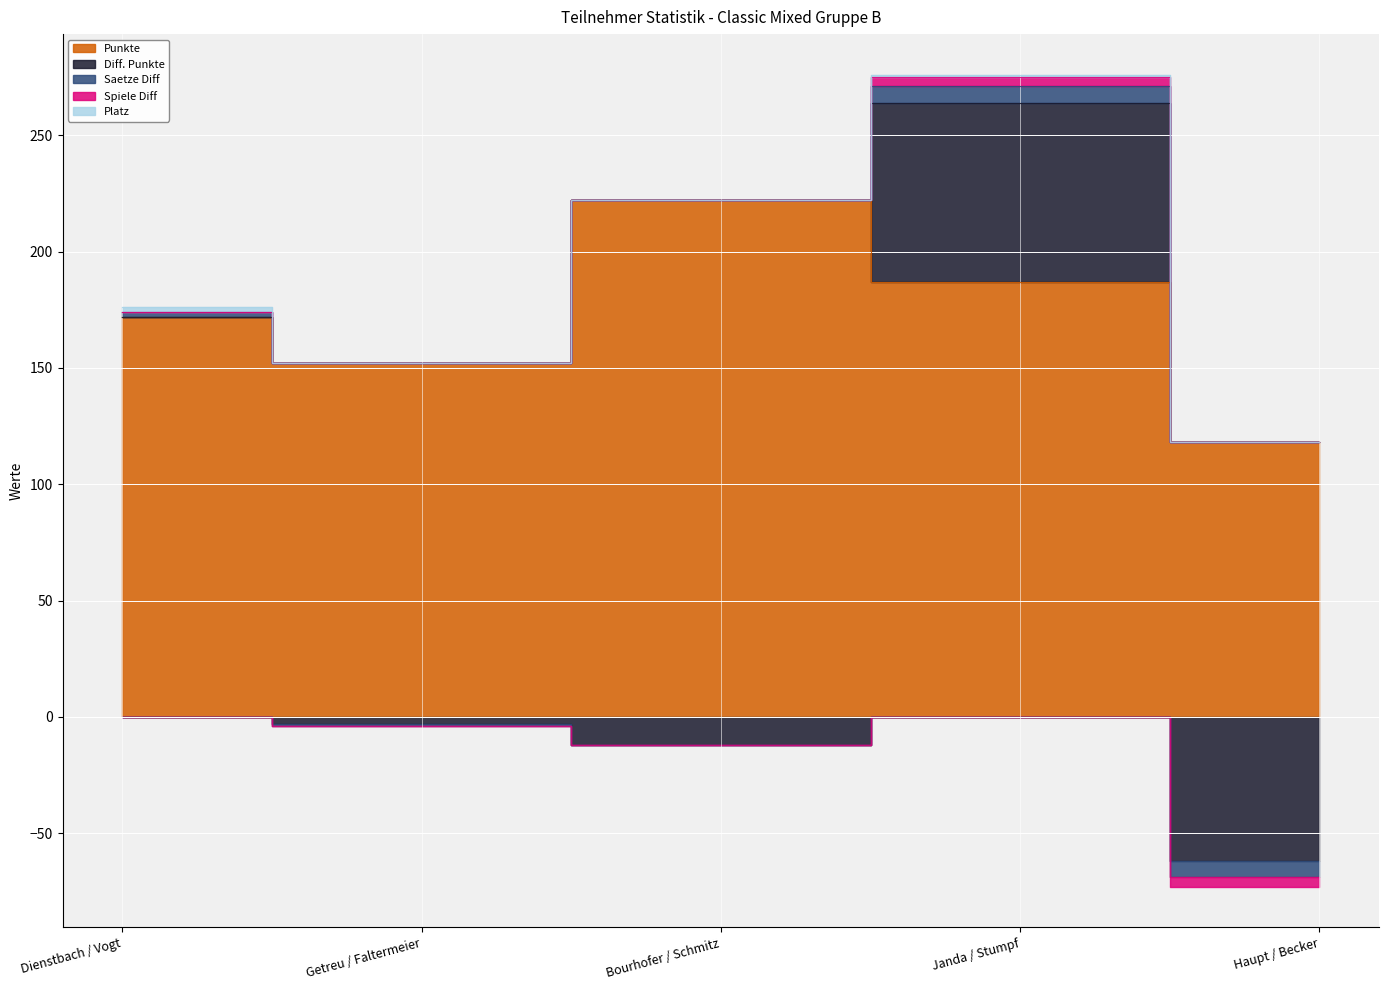

How many data points does each series have?

5